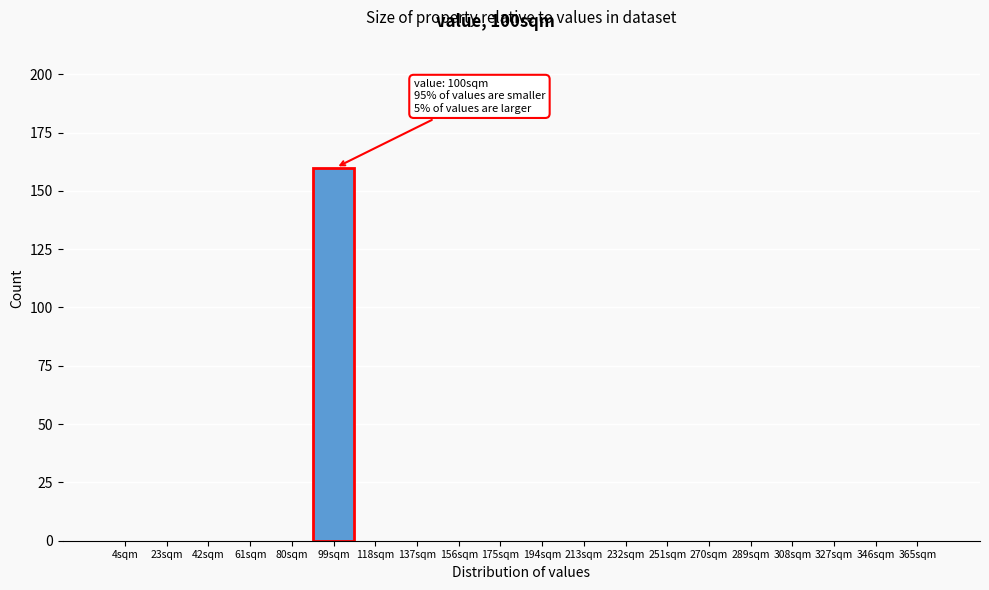

Reading right to left, list all the values displayed in this chart.

365sqm=0	346sqm=0	327sqm=0	308sqm=0	289sqm=0	270sqm=0	251sqm=0	232sqm=0	213sqm=0	194sqm=0	175sqm=0	156sqm=0	137sqm=0	118sqm=0	99sqm=160	80sqm=0	61sqm=0	42sqm=0	23sqm=0	4sqm=0